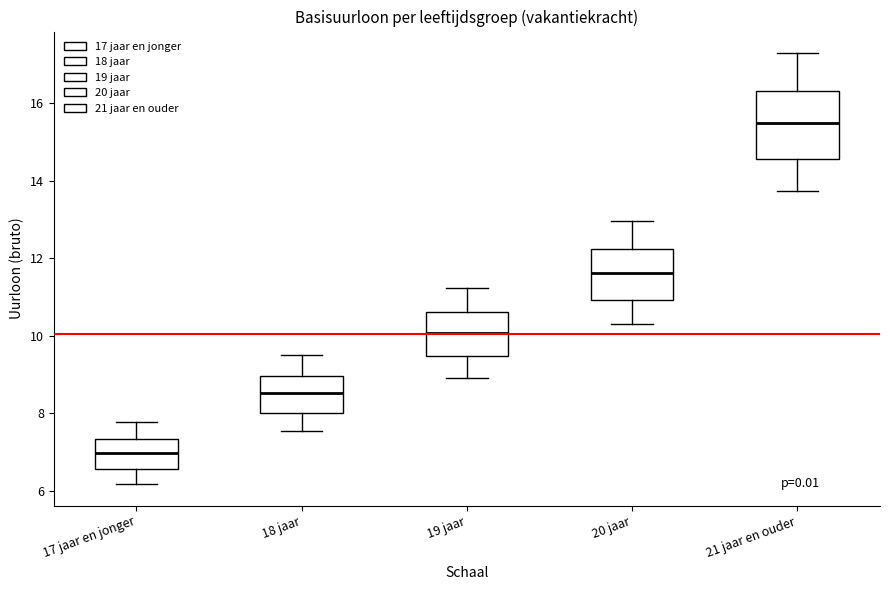

Where does the lower whisker of the box for 18 jaar end on the y-axis? The values are not printed on the chart, so give them approximately, as read against the axis.

7.6